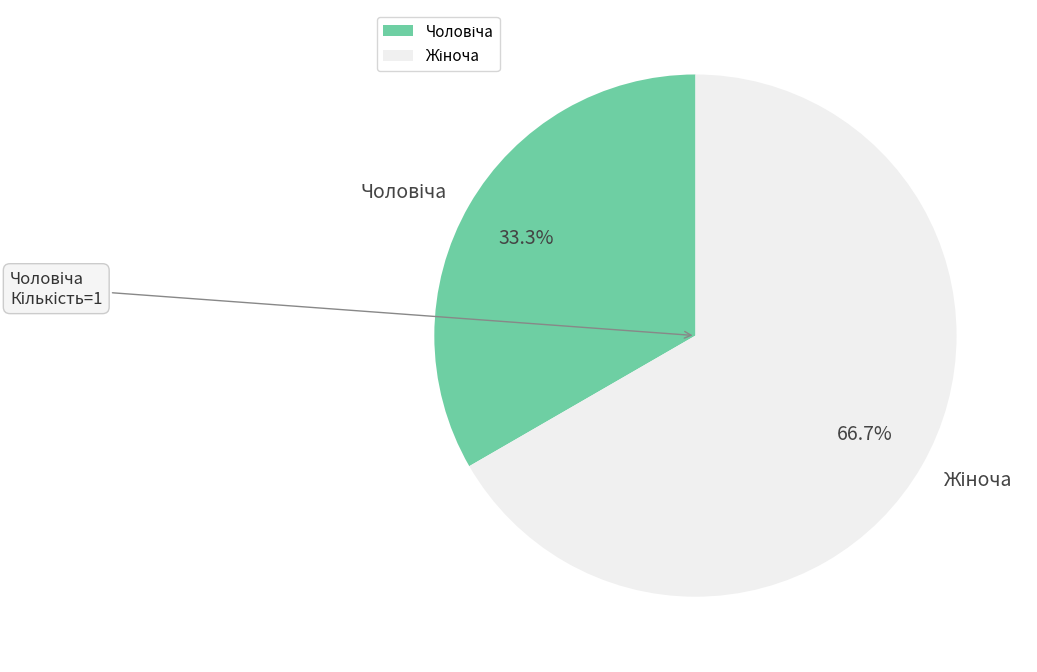

Is there any slice that represents more than half of the pie?

Yes